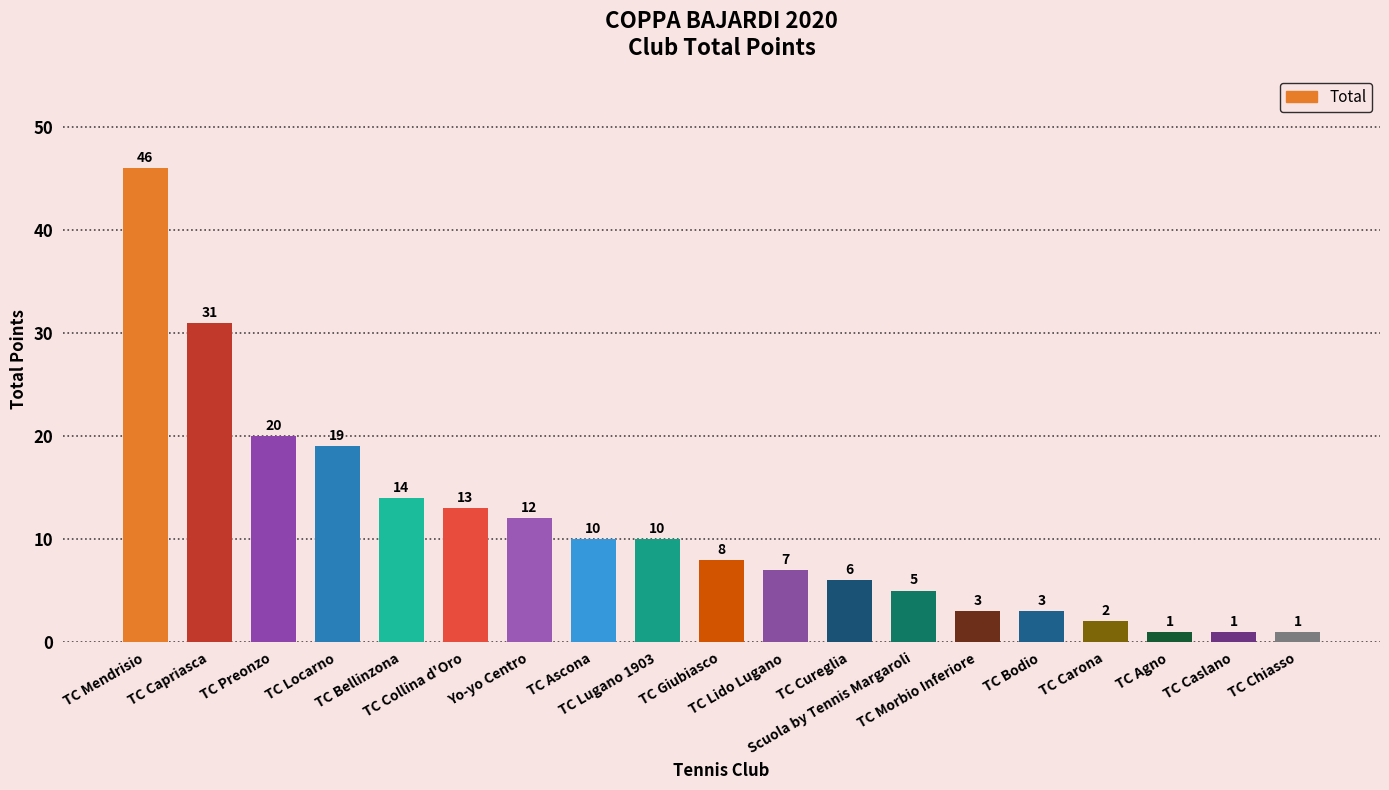

What is the greatest value displayed?

46